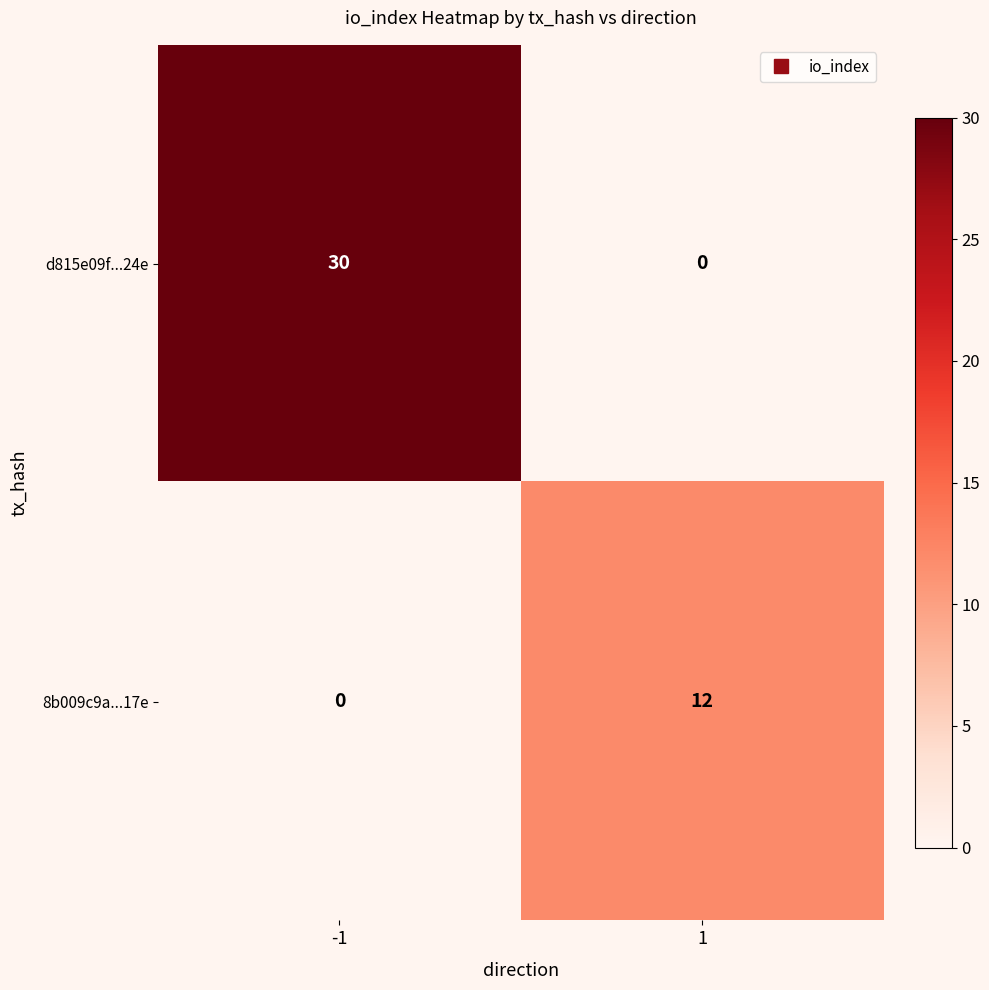

What is the average value of the d815e09f...24e series?

15